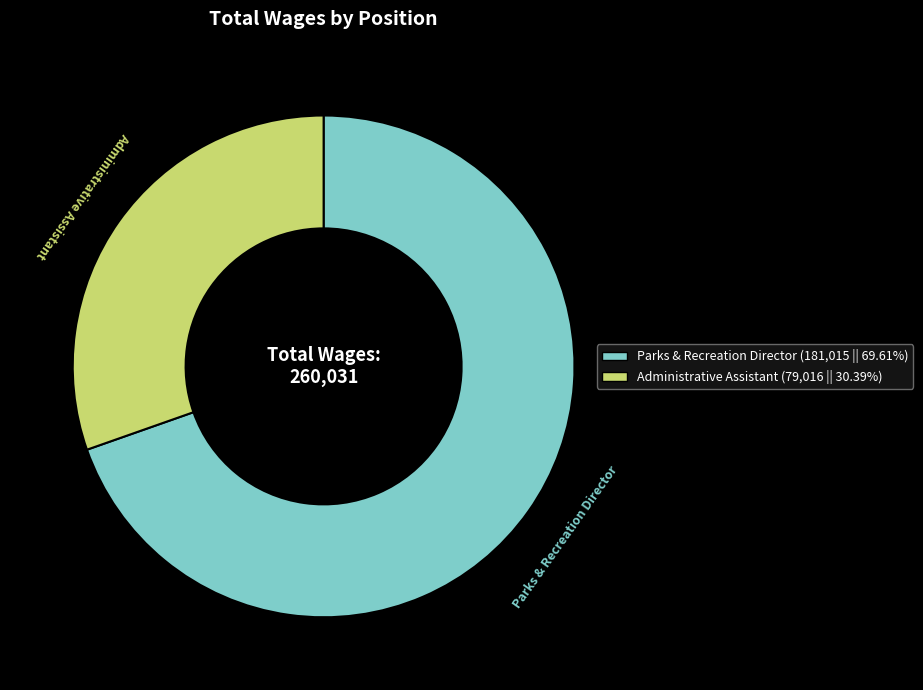

Combined, do Administrative Assistant and Parks & Recreation Director account for over 50%?

Yes